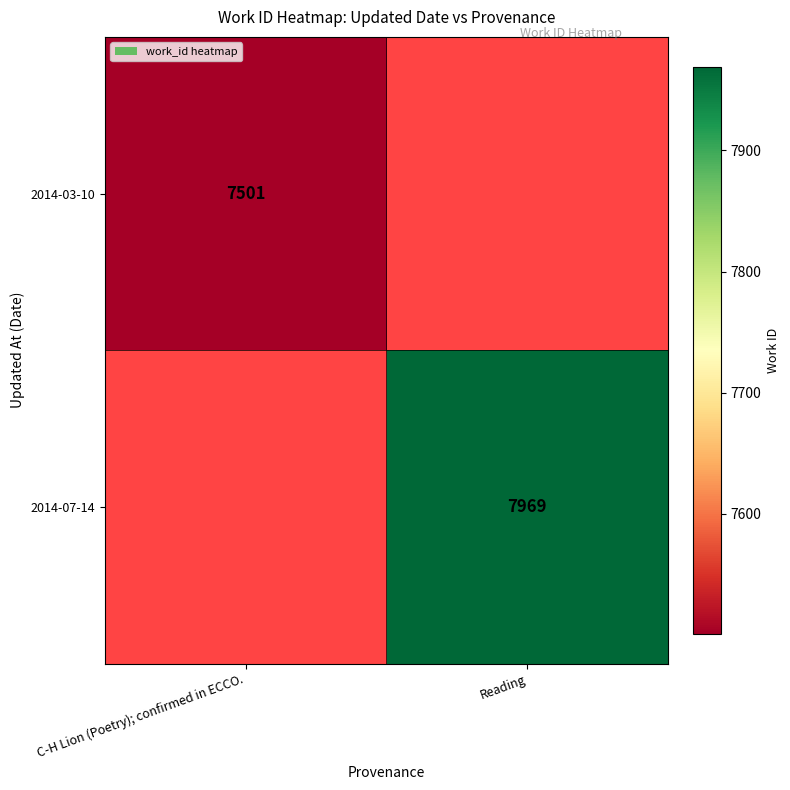

True or false: 2014-03-10 has a value of 7501 at C-H Lion (Poetry); confirmed in ECCO..

True